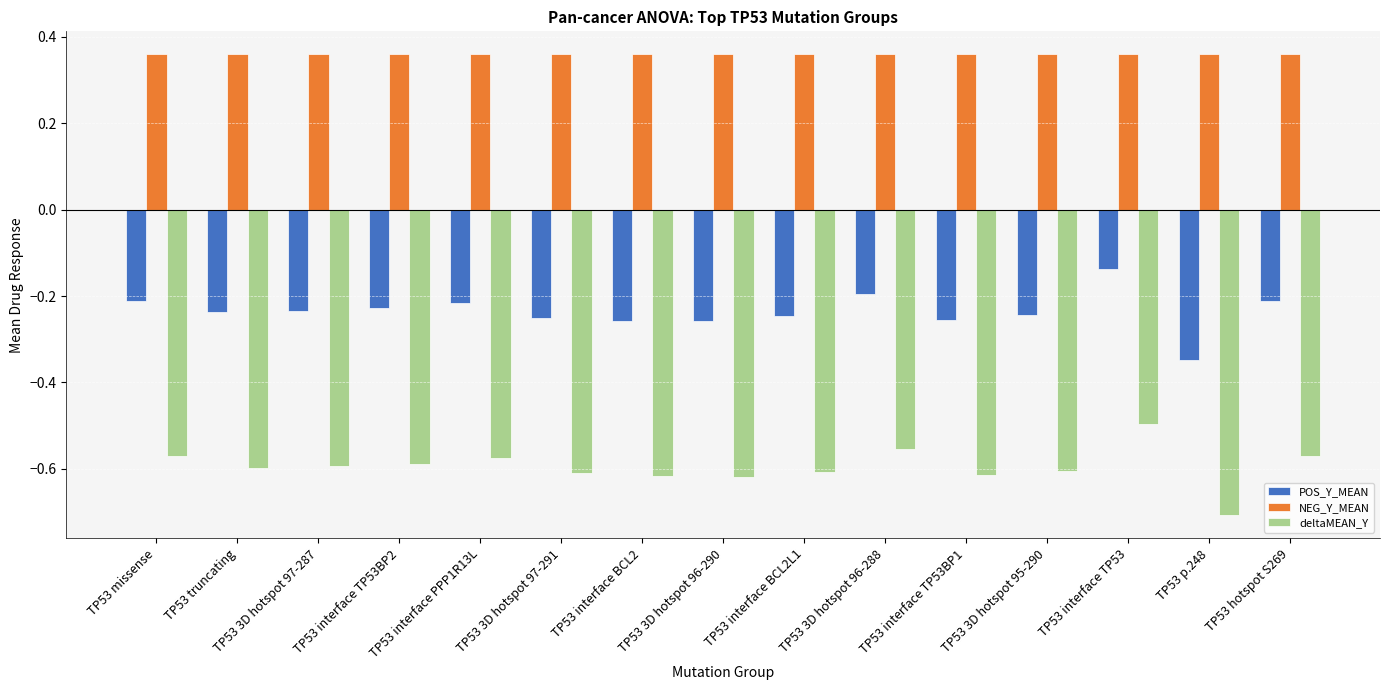

What are all the series names shown in the legend?

POS_Y_MEAN, NEG_Y_MEAN, deltaMEAN_Y